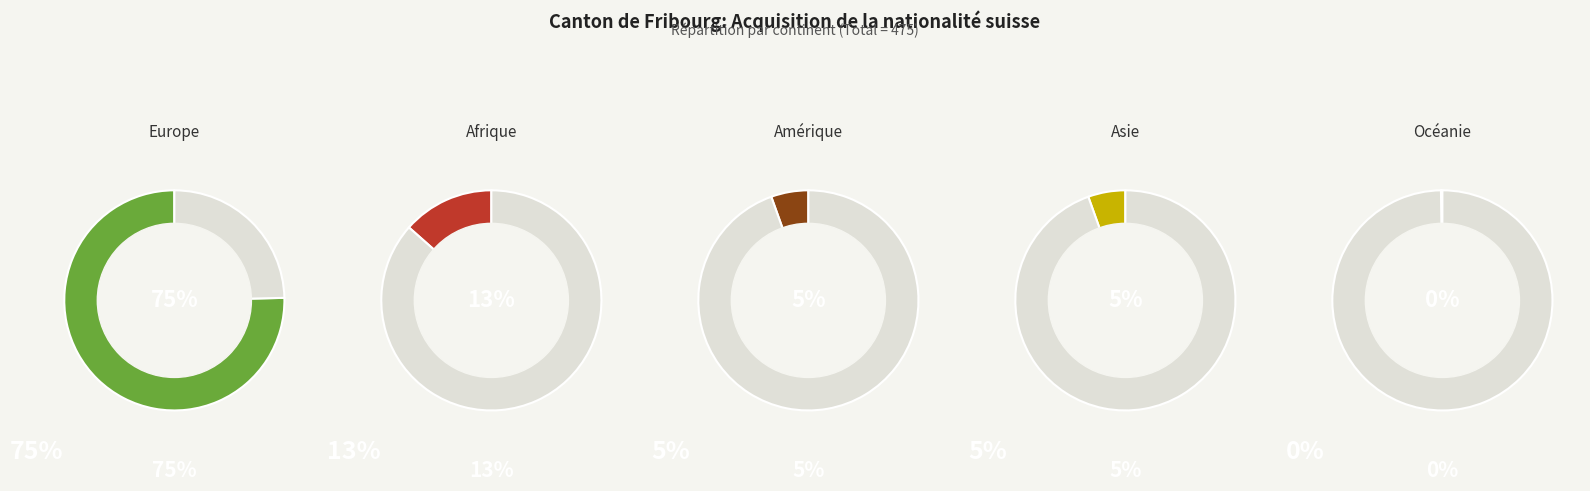

Combined, do Amérique and Europe account for over 50%?

Yes